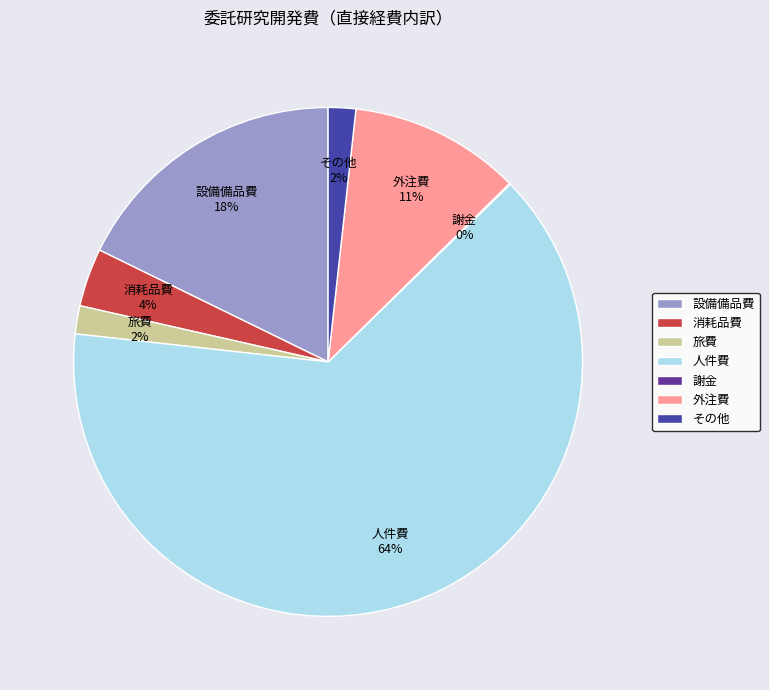

Do 人件費 and 設備備品費 together represent more than half of the pie?

Yes